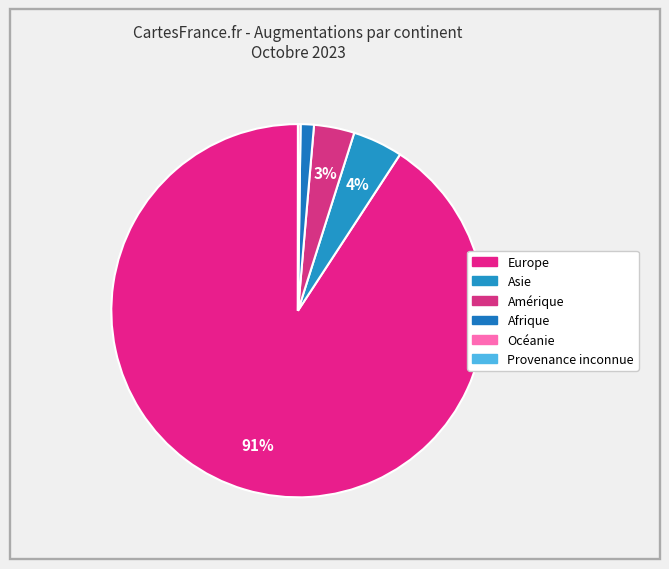

Is it true that Amérique is 3% of the pie?

True